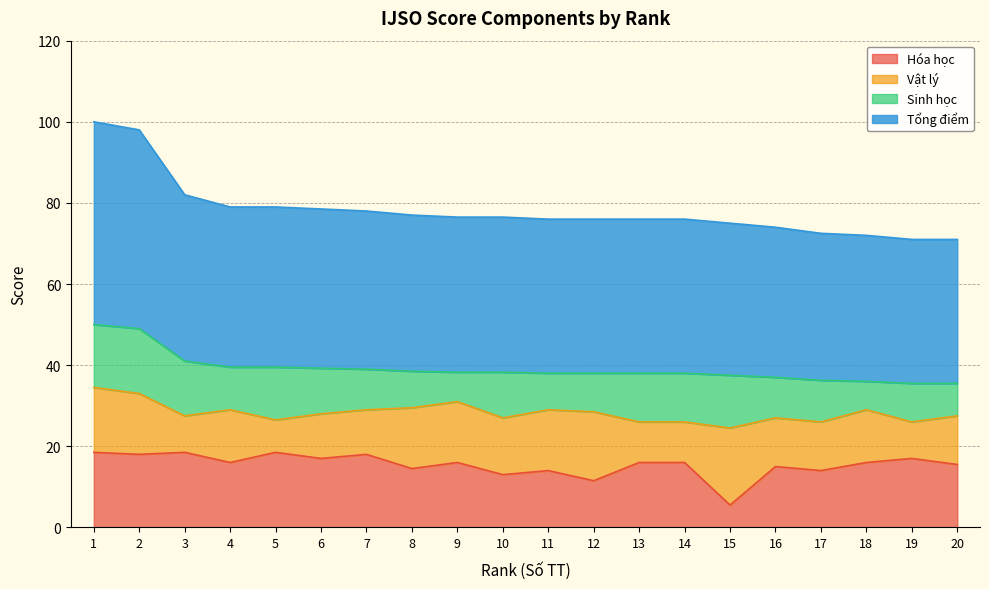

Between 19 and 9, which is larger?

19